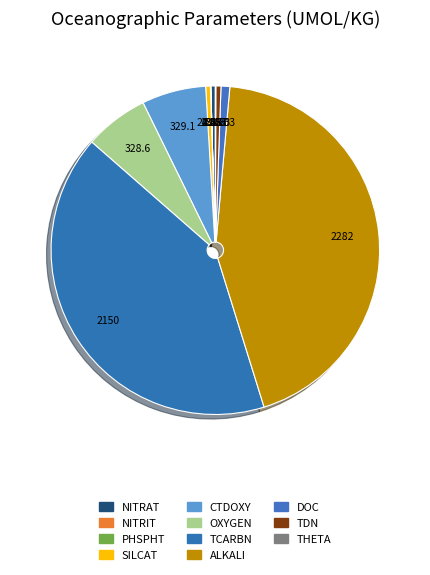

Which category has the smallest portion of the pie?

NITRIT